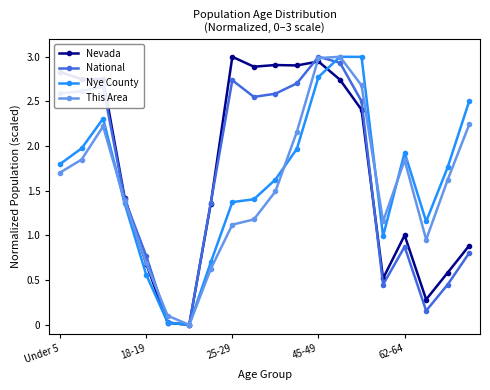

In National, how many points are higher than both neighbors (excluding endpoints)?

4